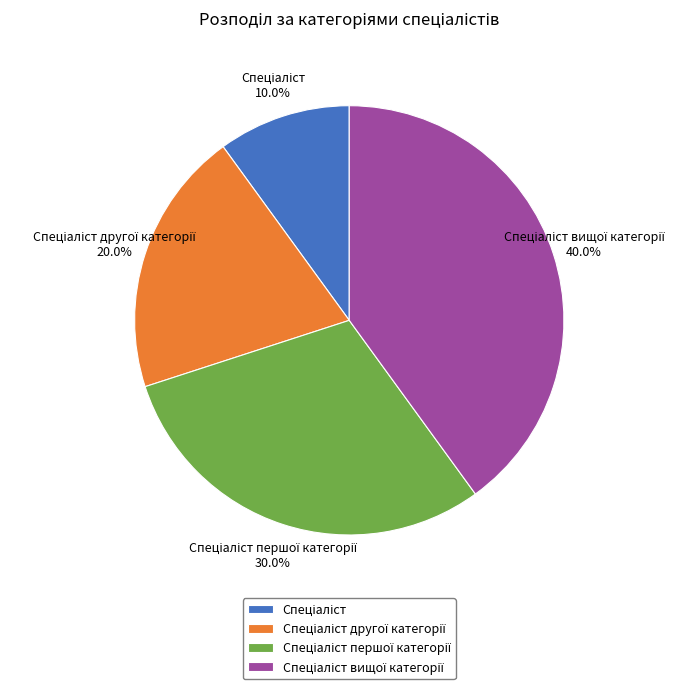

Does any single category account for the majority?

No